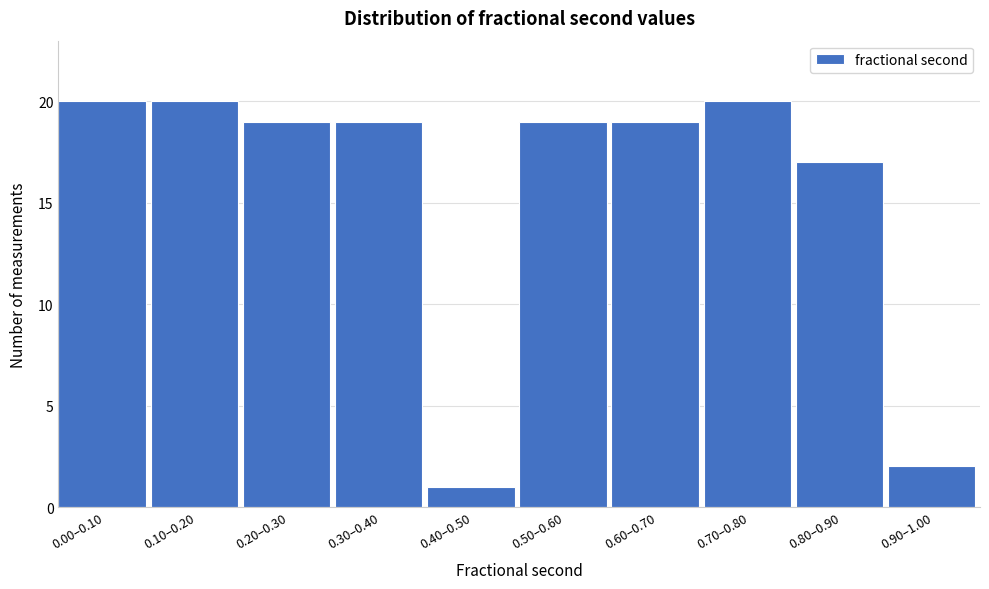

Reading left to right, extract all data points from this chart.

0.00–0.10=20	0.10–0.20=20	0.20–0.30=19	0.30–0.40=19	0.40–0.50=1	0.50–0.60=19	0.60–0.70=19	0.70–0.80=20	0.80–0.90=17	0.90–1.00=2